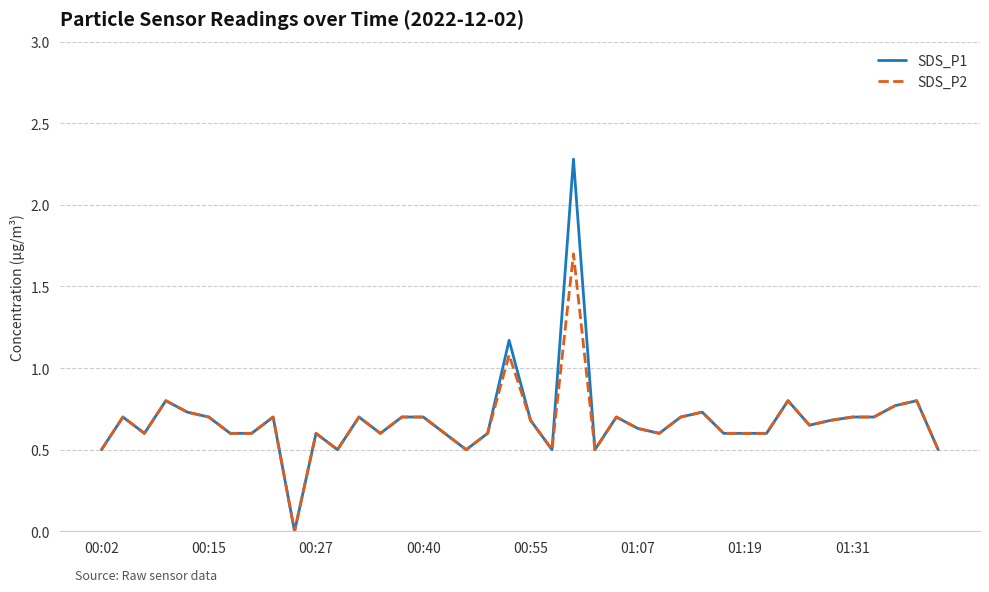

Rank the series by their maximum value, from highest to lowest.

SDS_P1, SDS_P2